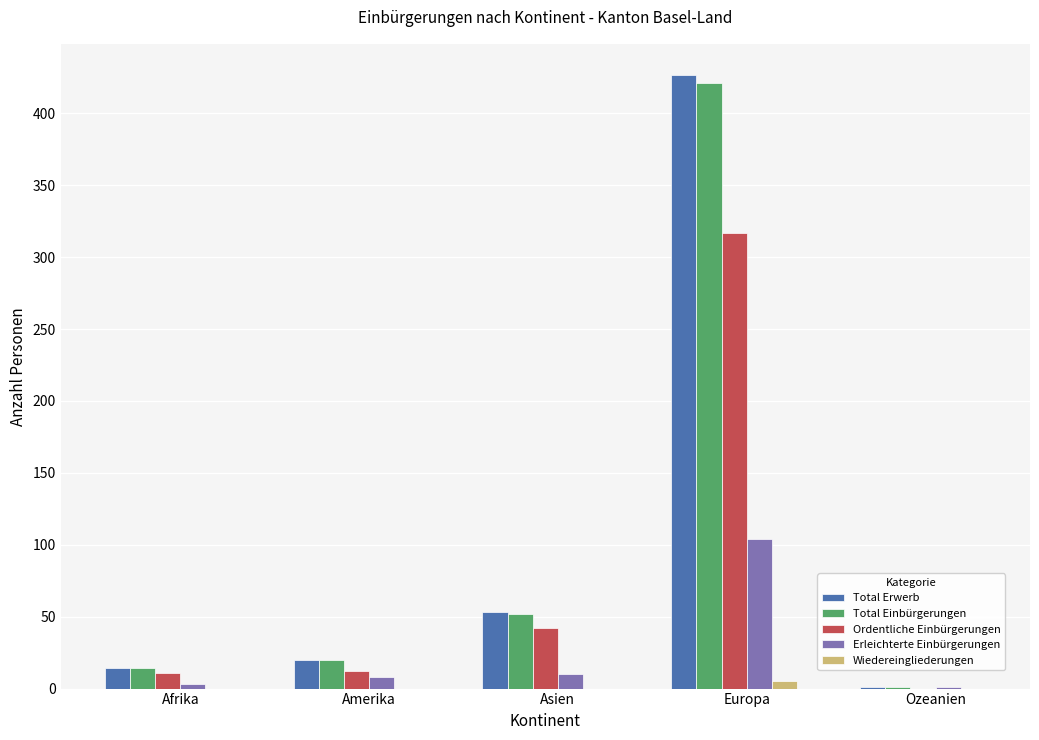

What is the sum of the Erleichterte Einbürgerungen values at Asien and Afrika?

13